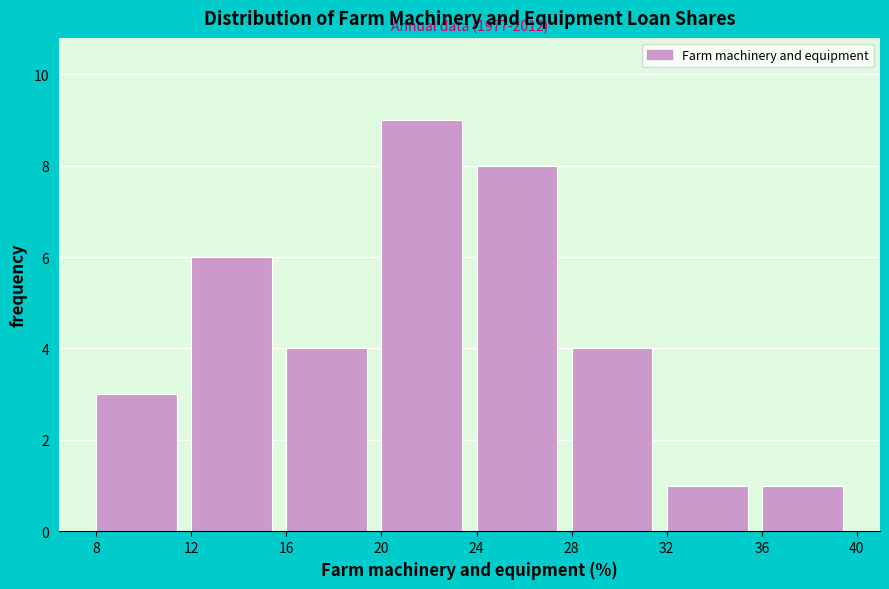

Which range on the x-axis has the tallest bar?

20 to 24